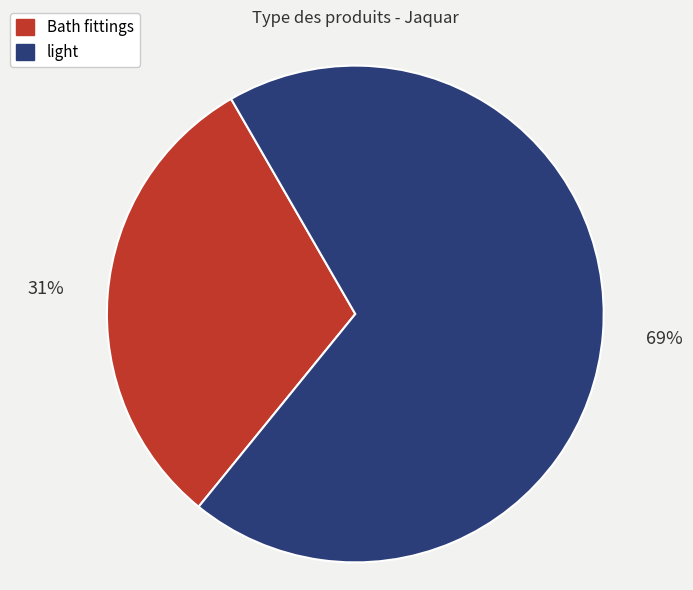

To the nearest percent, what is the average slice percentage?

50%